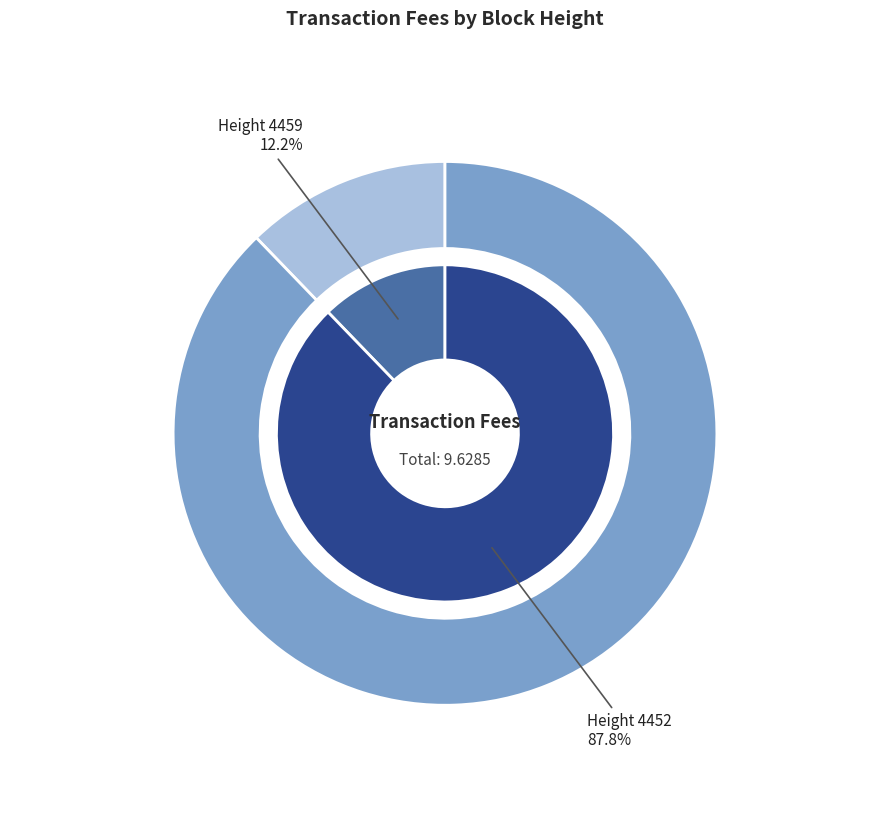

Approximately how many times larger is the value at 4459 compared to 4452?

0.1